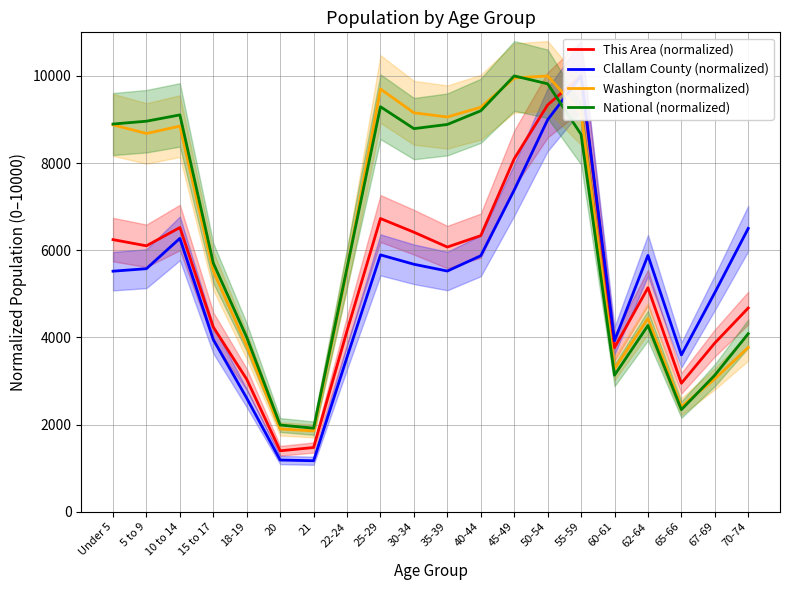

What position from the right is 70-74?

1